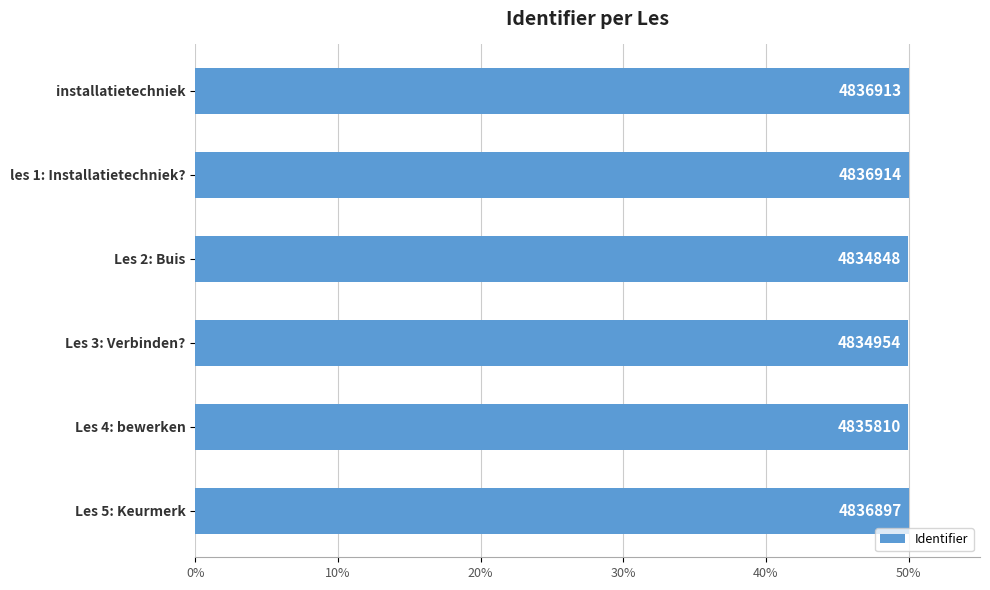

How many bars are there in total?

6